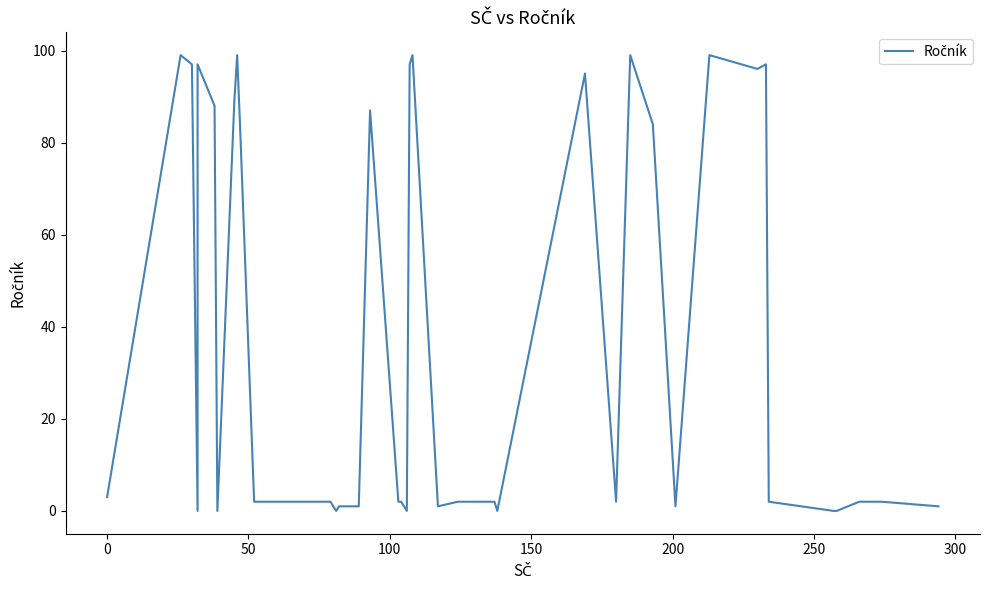

Is this an area chart (filled region under the line)?

No